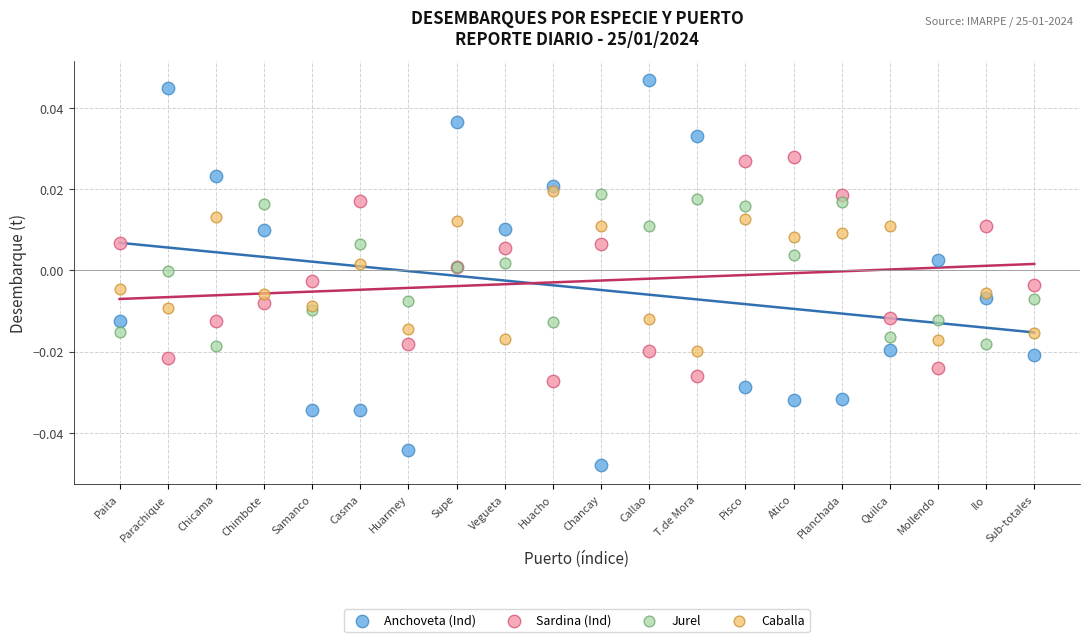

Which series has the largest Y range (max minus min)?

Anchoveta (Ind)